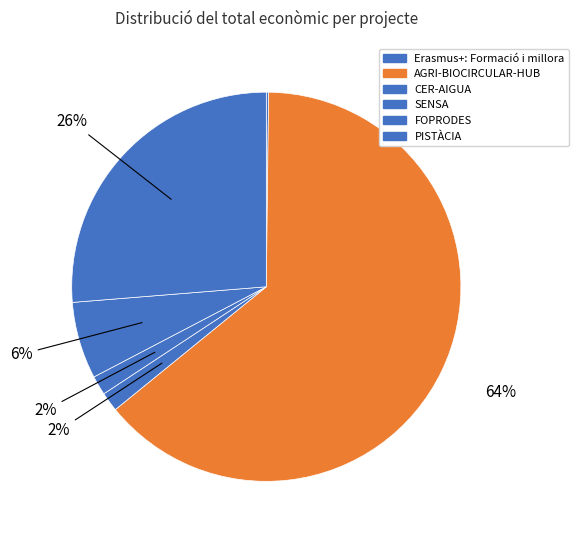

Is it true that Erasmus+: Formació i millora is 0% of the pie?

True